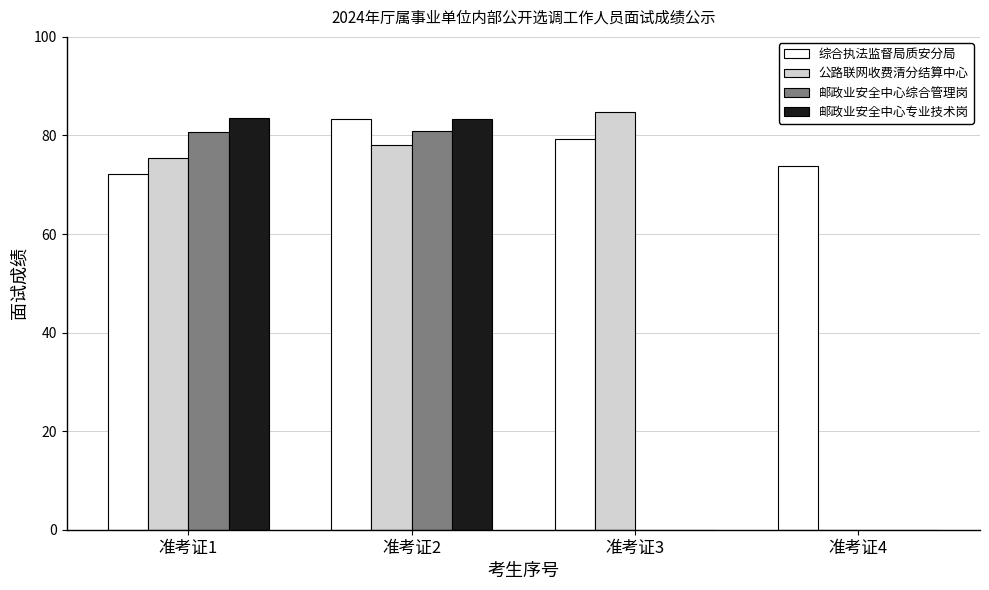

What is the total value across all series at 准考证3?

164.0